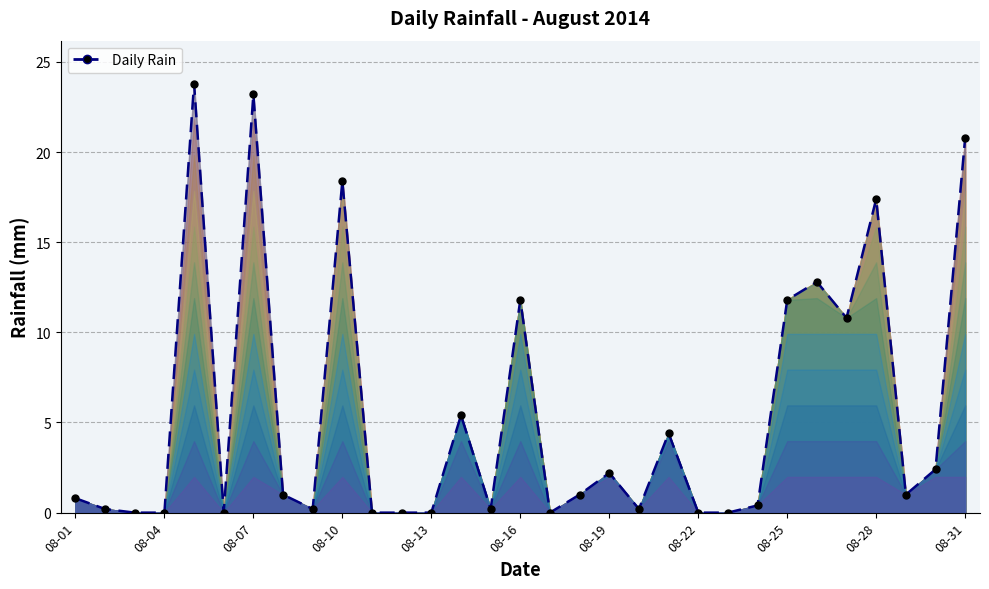

How many lines are shown in the chart?

1